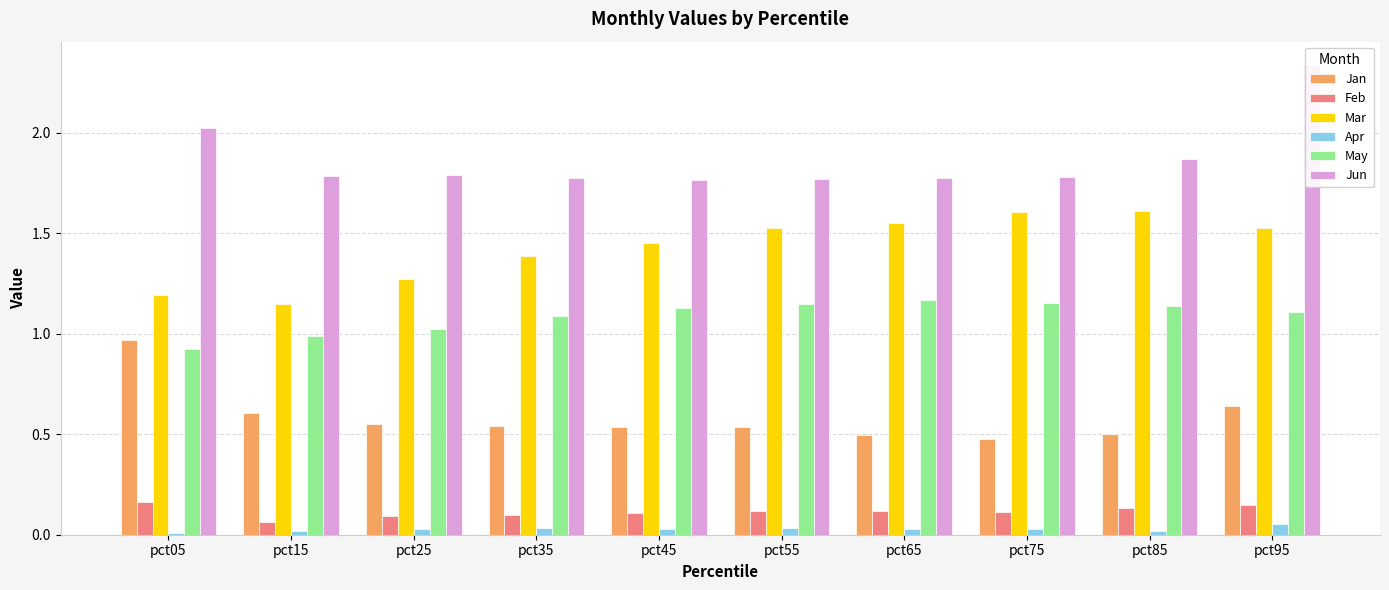

Reading right to left, what are all the values shown in this chart?

Jan: pct95=0.6	pct85=0.5	pct75=0.5	pct65=0.5	pct55=0.5	pct45=0.5	pct35=0.5	pct25=0.6	pct15=0.6	pct05=1.0
Feb: pct95=0.1	pct85=0.1	pct75=0.1	pct65=0.1	pct55=0.1	pct45=0.1	pct35=0.1	pct25=0.1	pct15=0.1	pct05=0.2
Mar: pct95=1.5	pct85=1.6	pct75=1.6	pct65=1.6	pct55=1.5	pct45=1.5	pct35=1.4	pct25=1.3	pct15=1.2	pct05=1.2
Apr: pct95=0.1	pct85=0.0	pct75=0.0	pct65=0.0	pct55=0.0	pct45=0.0	pct35=0.0	pct25=0.0	pct15=0.0	pct05=0.0
May: pct95=1.1	pct85=1.1	pct75=1.2	pct65=1.2	pct55=1.1	pct45=1.1	pct35=1.1	pct25=1.0	pct15=1.0	pct05=0.9
Jun: pct95=2.3	pct85=1.9	pct75=1.8	pct65=1.8	pct55=1.8	pct45=1.8	pct35=1.8	pct25=1.8	pct15=1.8	pct05=2.0